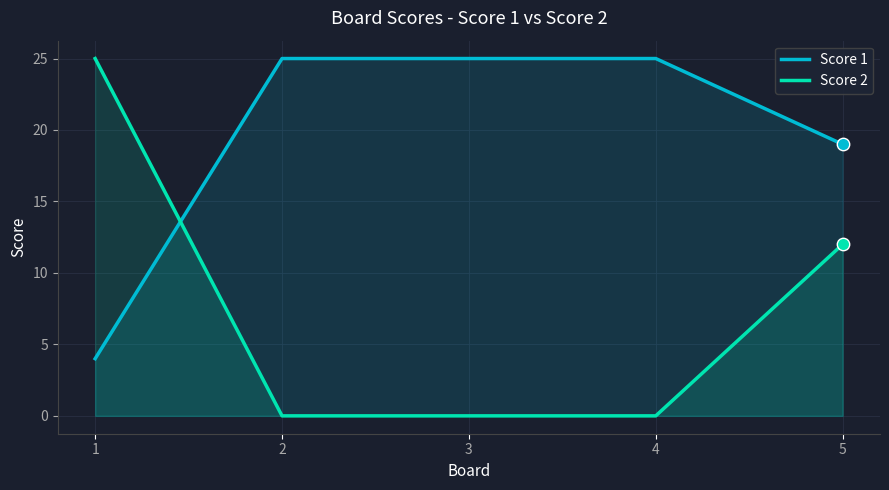

Is the value of Score 1 at 5 greater than the value of Score 2 at 4?

Yes